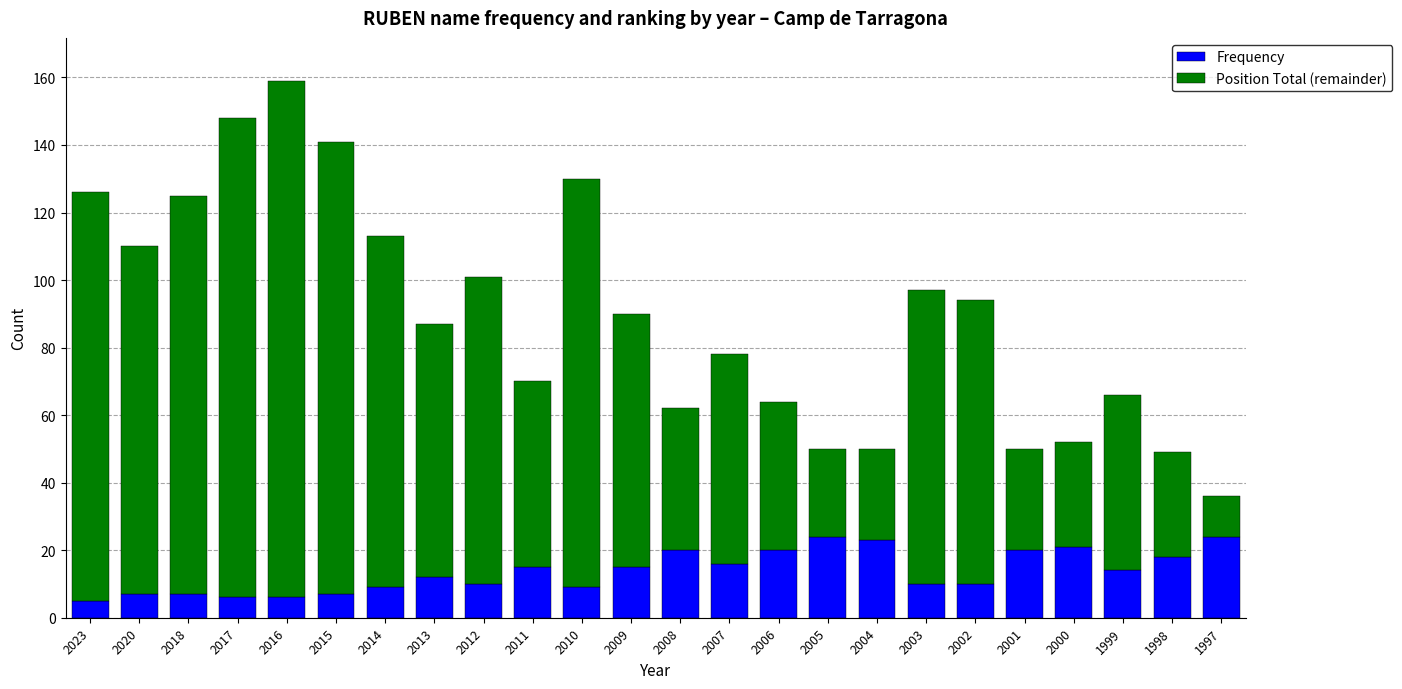

Is it true that Frequency equals 24 at 2005?

True